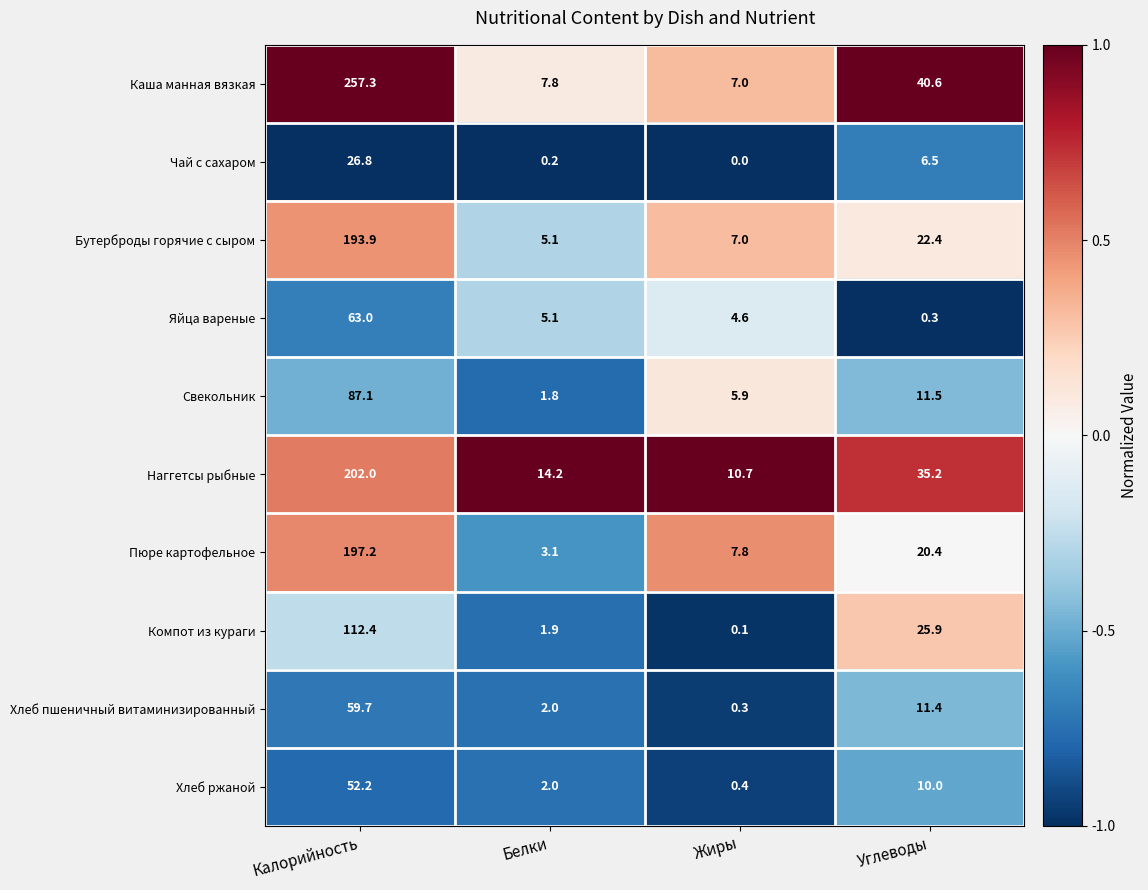

What is the greatest value displayed?

257.3